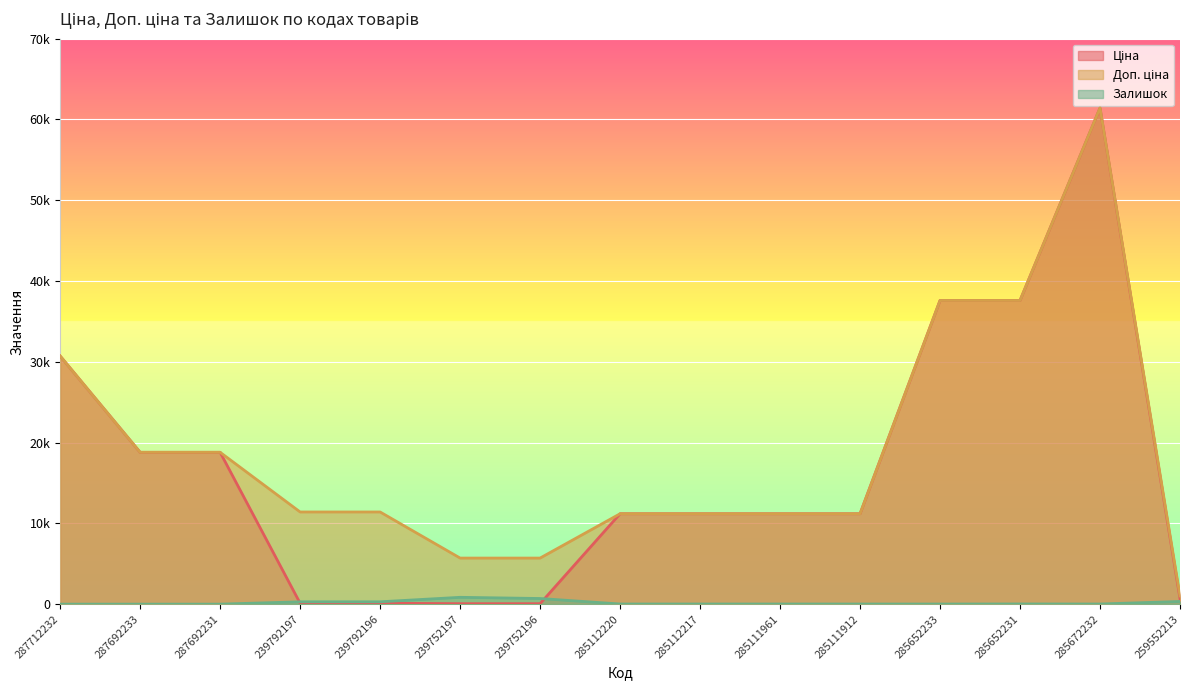

What is the lowest value of the Ціна series?

57.0